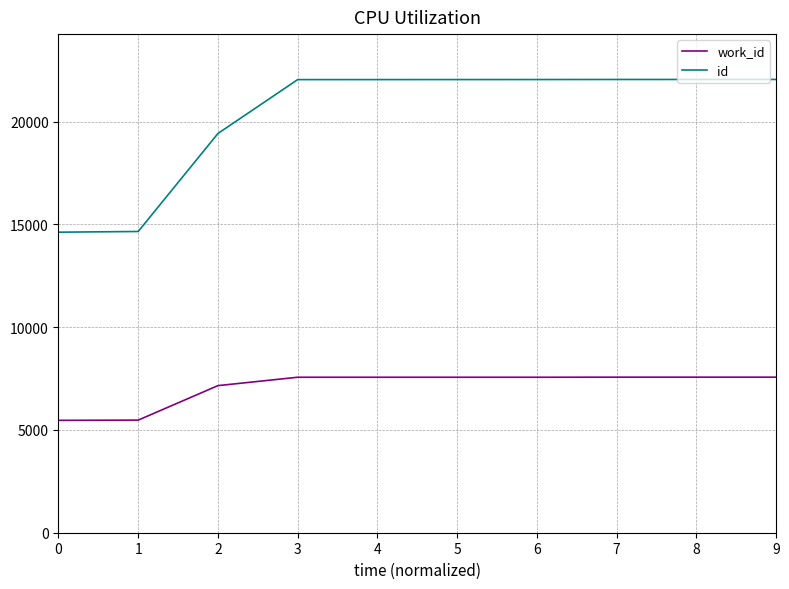

The value of work_id at 6 is 7566. True or false?

True